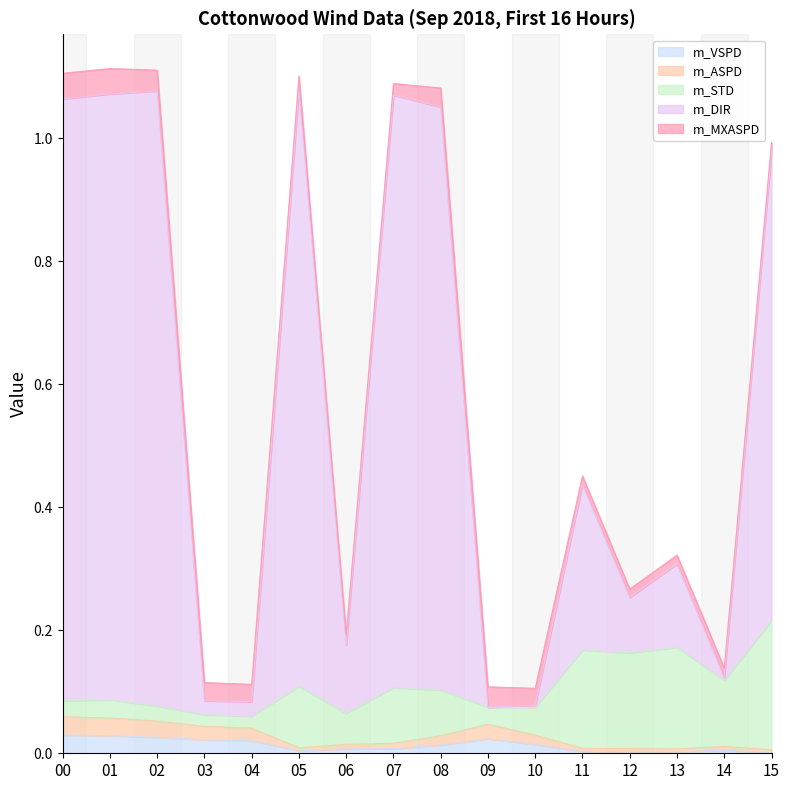

Does the chart display data point markers on the line(s)?

No